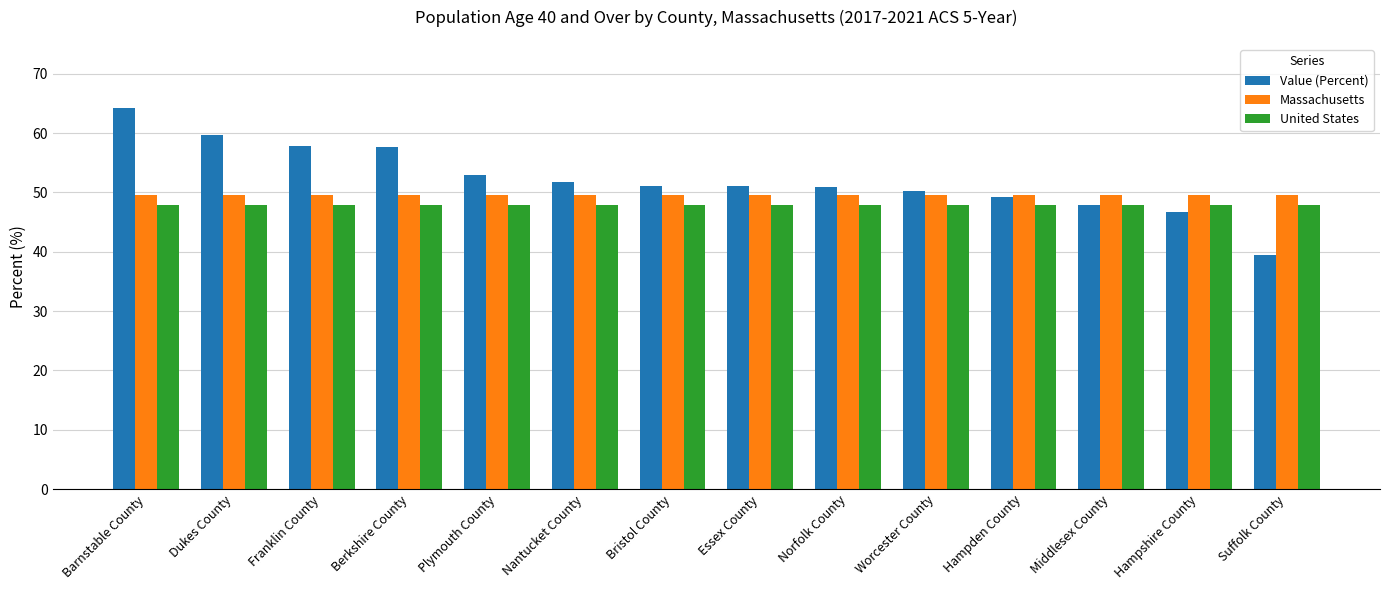

At how many categories does at least one series exceed 43?

14